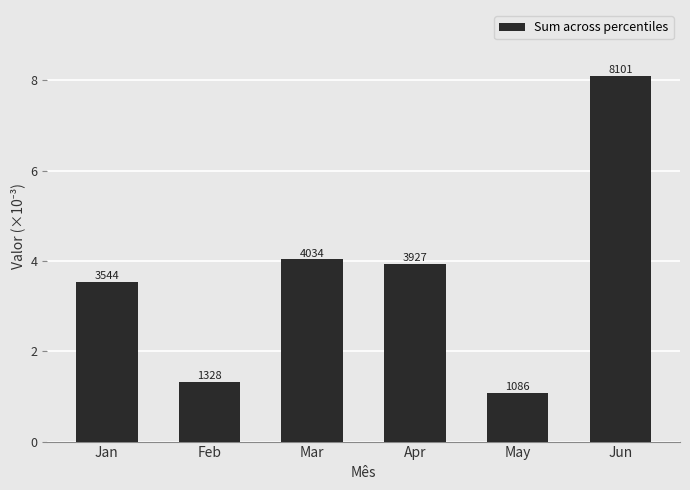

Rank the categories by value from highest to lowest.

Jun, Mar, Apr, Jan, Feb, May